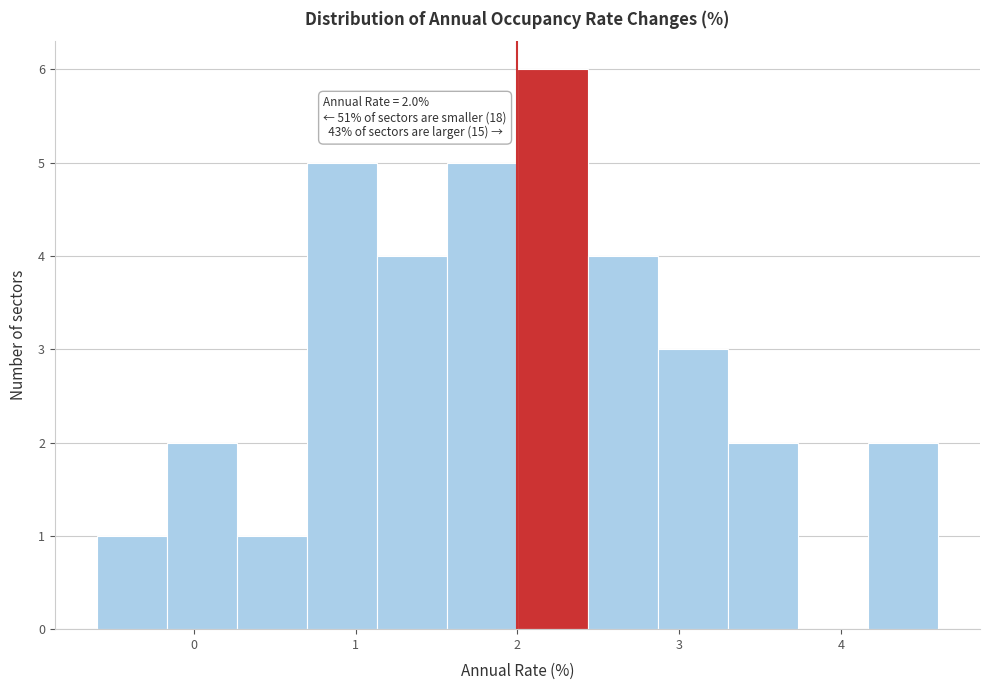

Which range on the x-axis has the tallest bar?

2.0 to 2.4